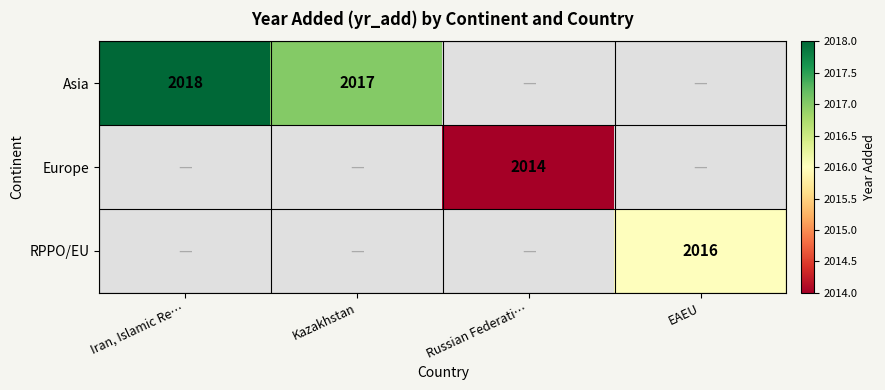

Is it true that Asia equals 689.3 at Kazakhstan?

False